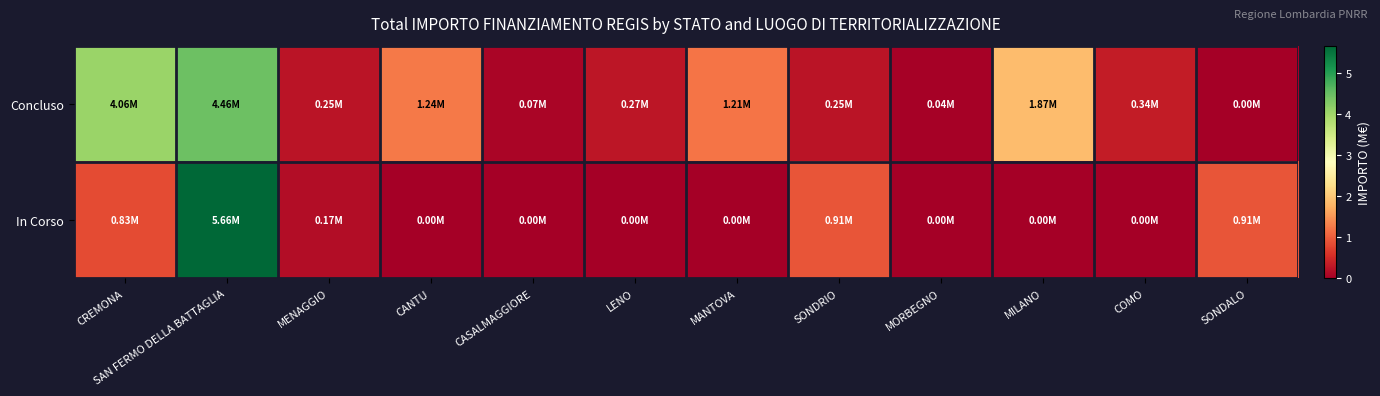

Reading left to right, what are all the values shown in this chart?

Concluso: CREMONA=4.1	SAN FERMO DELLA BATTAGLIA=4.5	MENAGGIO=0.2	CANTU=1.2	CASALMAGGIORE=0.1	LENO=0.3	MANTOVA=1.2	SONDRIO=0.2	MORBEGNO=0.0	MILANO=1.9	COMO=0.3	SONDALO=0.0
In Corso: CREMONA=0.8	SAN FERMO DELLA BATTAGLIA=5.7	MENAGGIO=0.2	CANTU=0.0	CASALMAGGIORE=0.0	LENO=0.0	MANTOVA=0.0	SONDRIO=0.9	MORBEGNO=0.0	MILANO=0.0	COMO=0.0	SONDALO=0.9